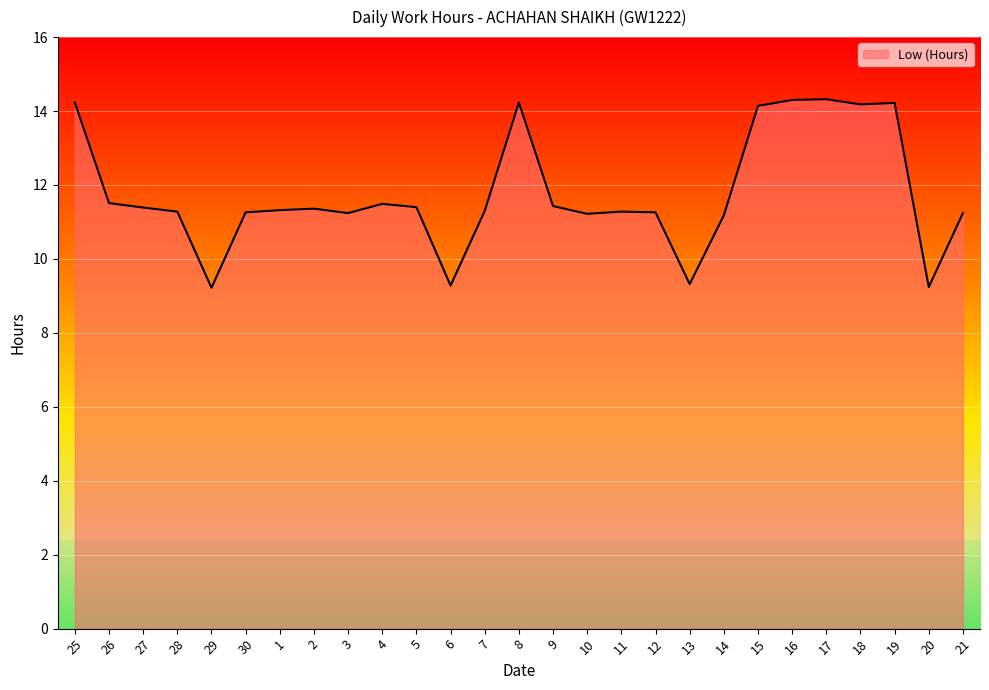

True or false: there are more than 0 points higher than both neighbors.

True